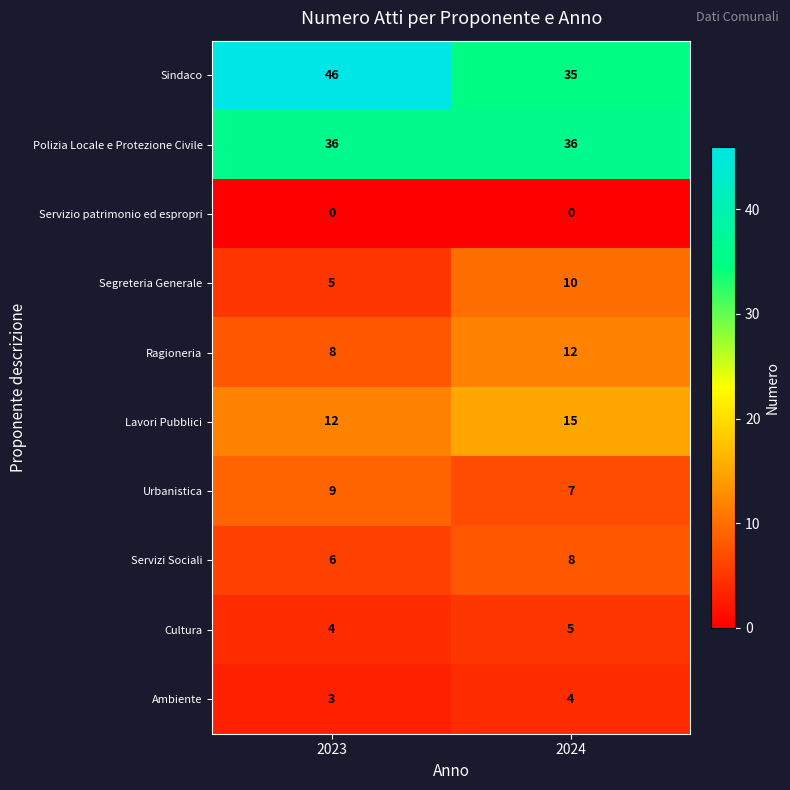

At which label is Ragioneria closest to 10?

2023